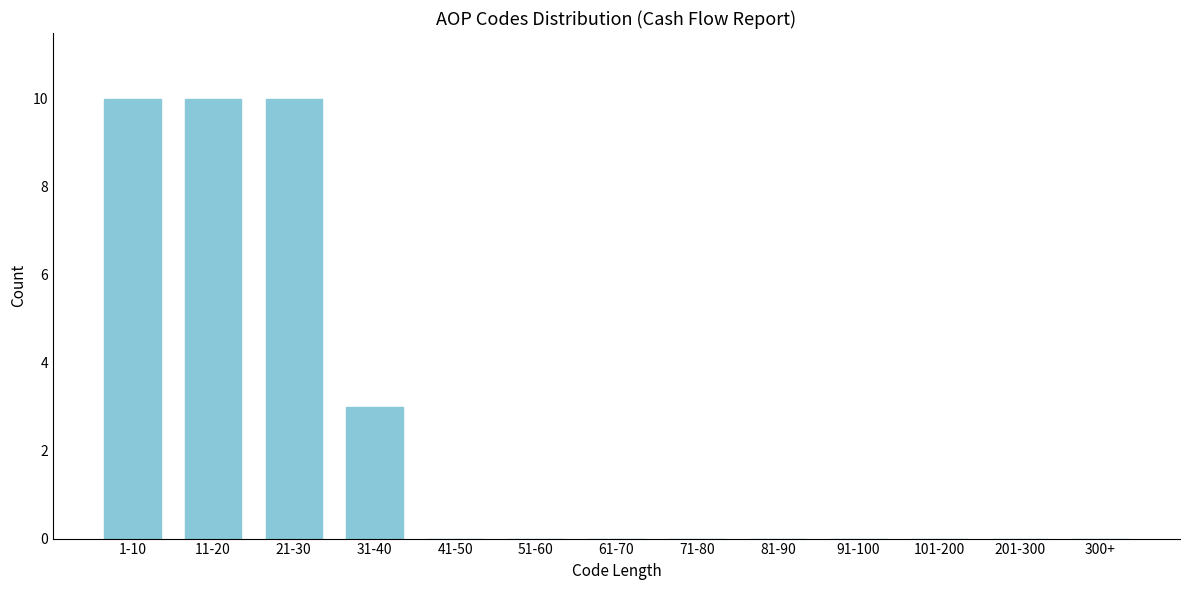

Reading right to left, transcribe all the data shown in this chart.

300+=0	201-300=0	101-200=0	91-100=0	81-90=0	71-80=0	61-70=0	51-60=0	41-50=0	31-40=3	21-30=10	11-20=10	1-10=10